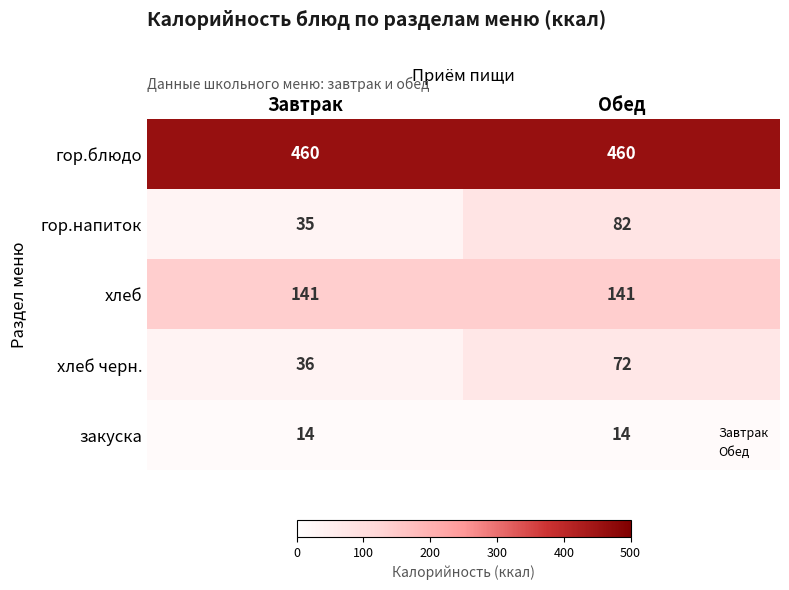

Which series has the largest total across all categories?

гор.блюдо